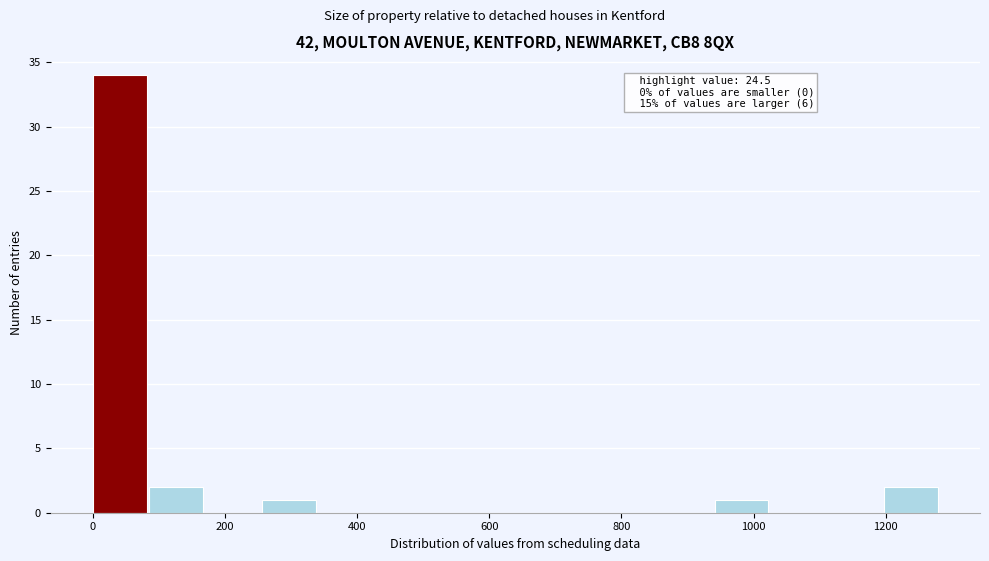

Over which range of the x-axis is the bar tallest?

0 to 80